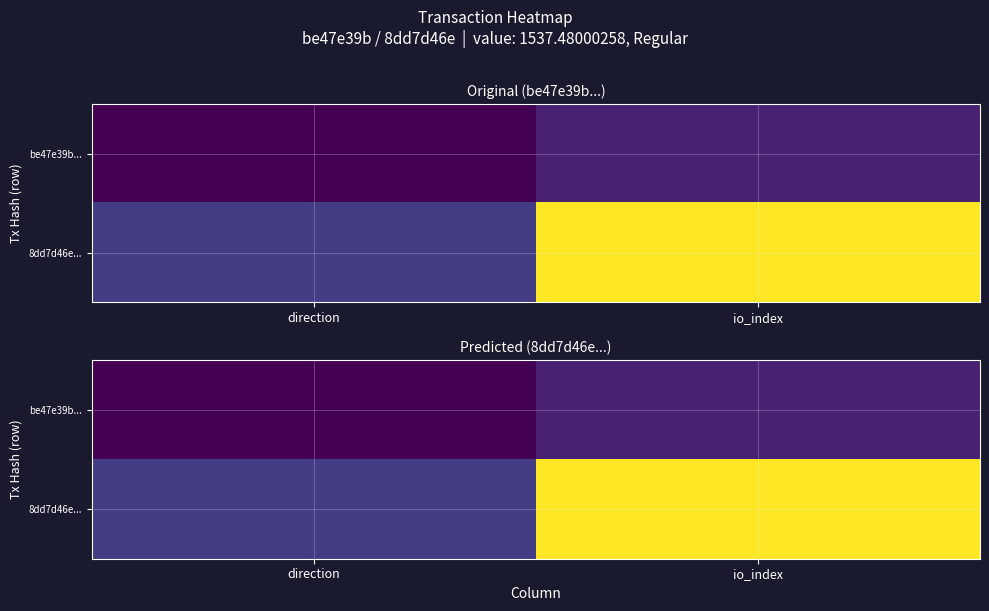

Which category has the lowest value in the be47e39b... series?

direction